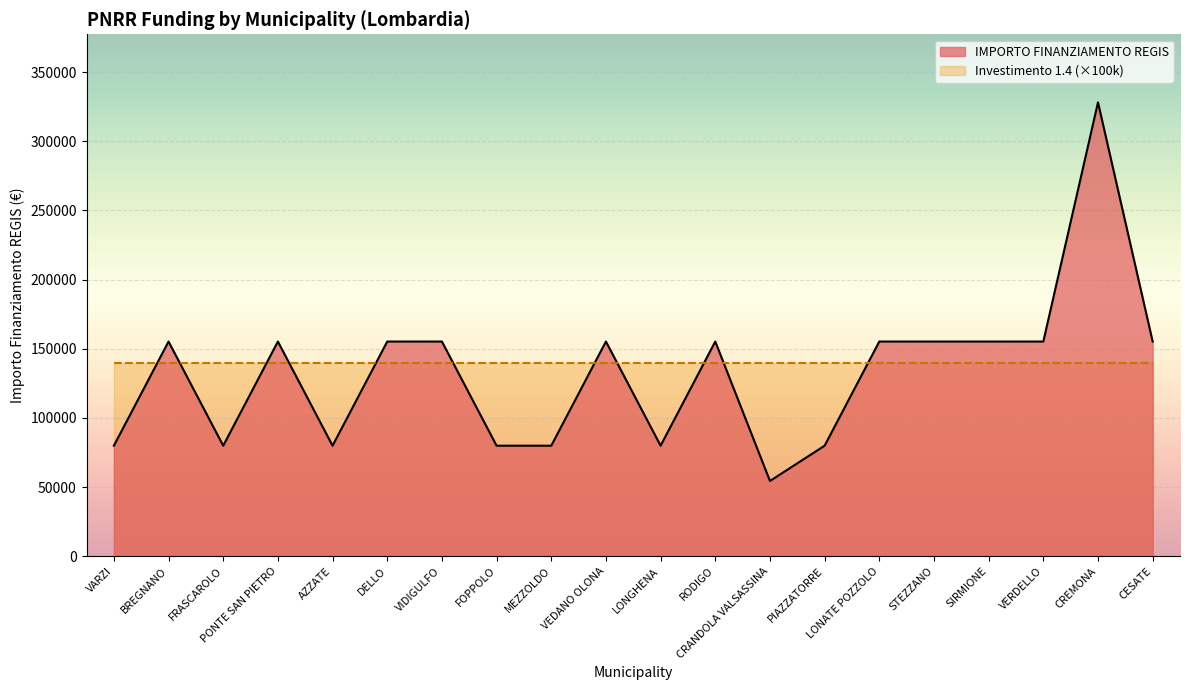

Count the number of values greater than 155234.

1